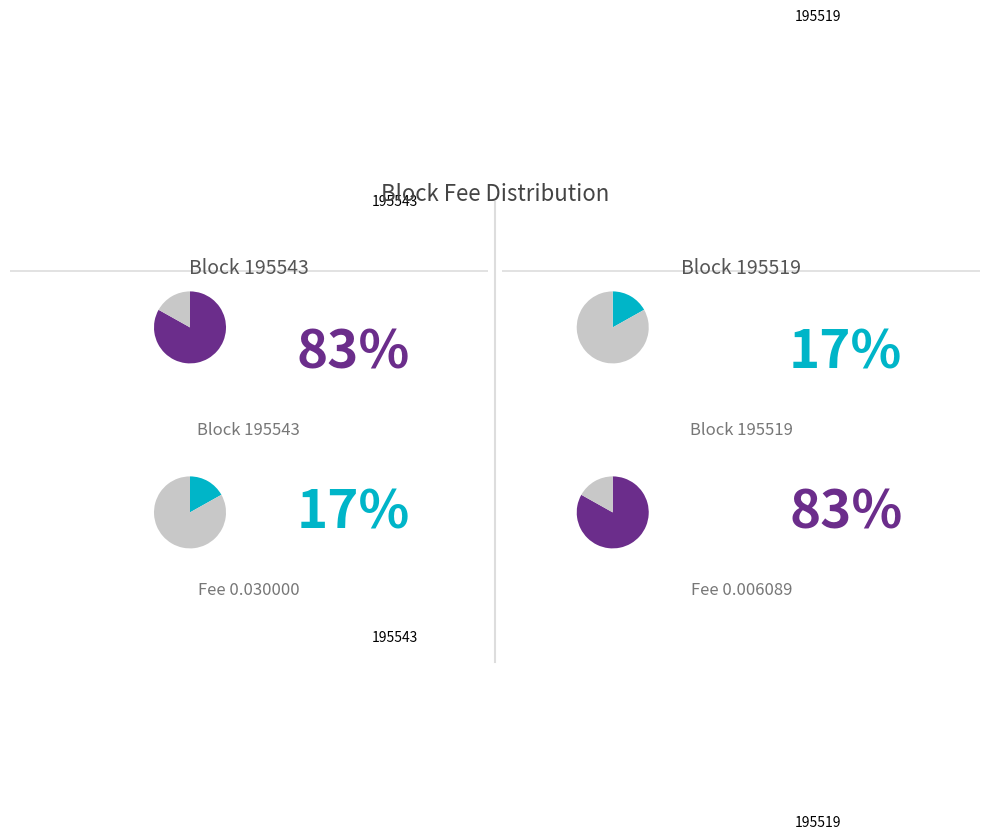

How much of the chart is everything except 195543?

50.0%